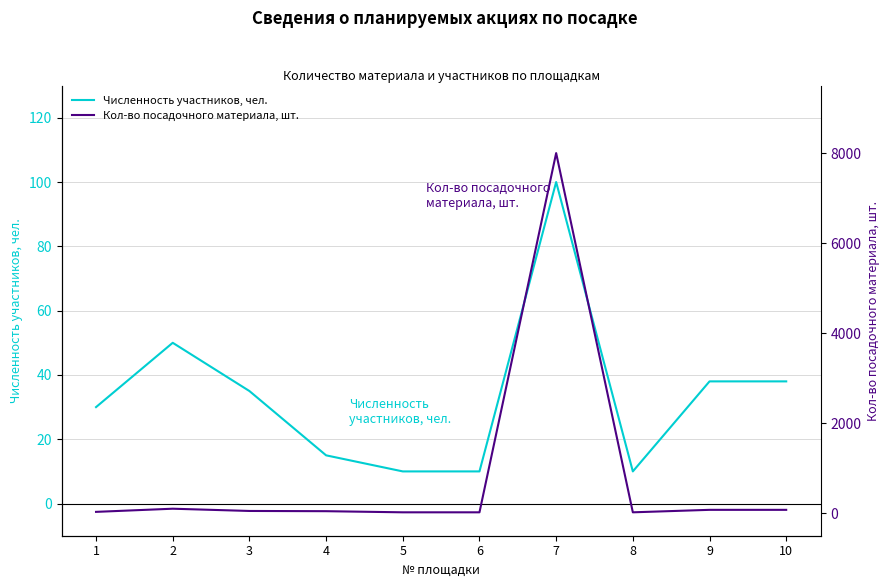

Between 2 and 6, which series saw the biggest shift?

Кол-во посадочного материала, шт.